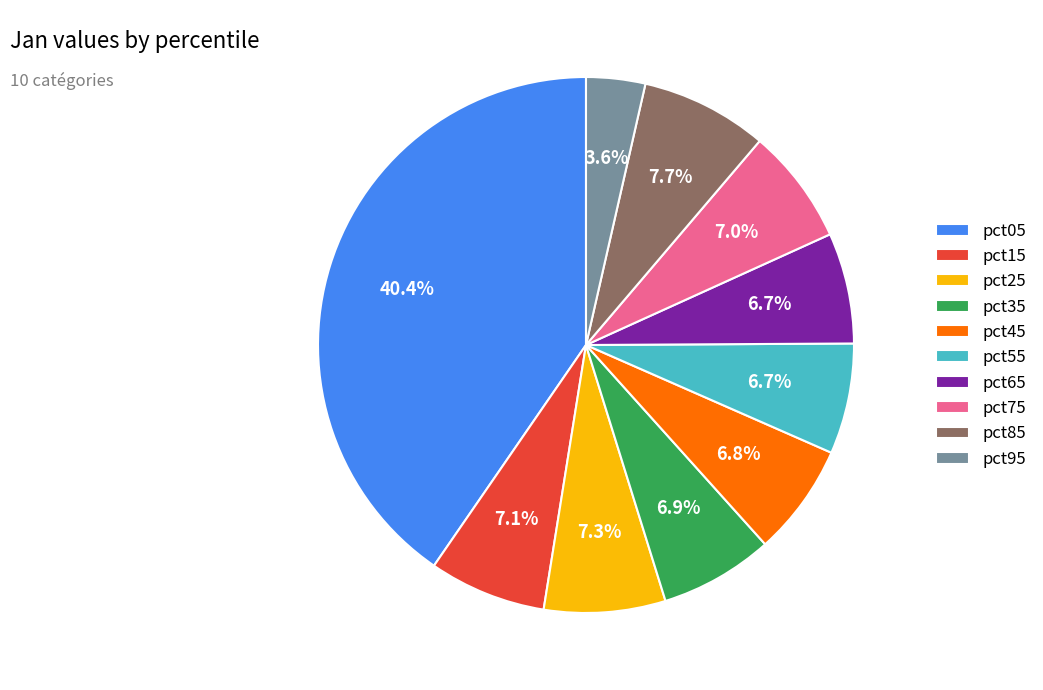

Between pct05 and pct75, which is larger?

pct05